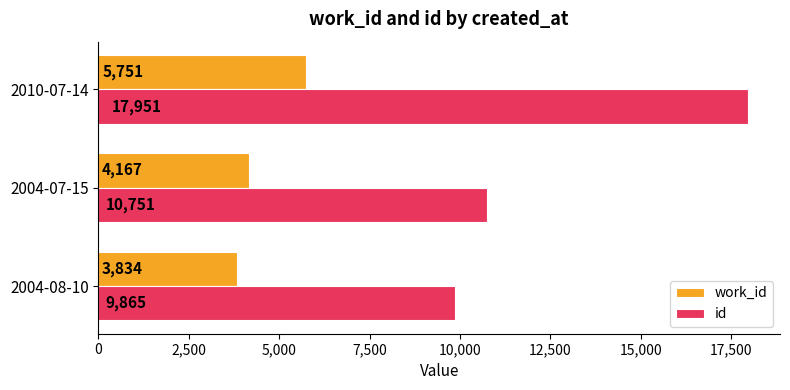

Which series changed the most between 2004-08-10 and 2010-07-14?

id